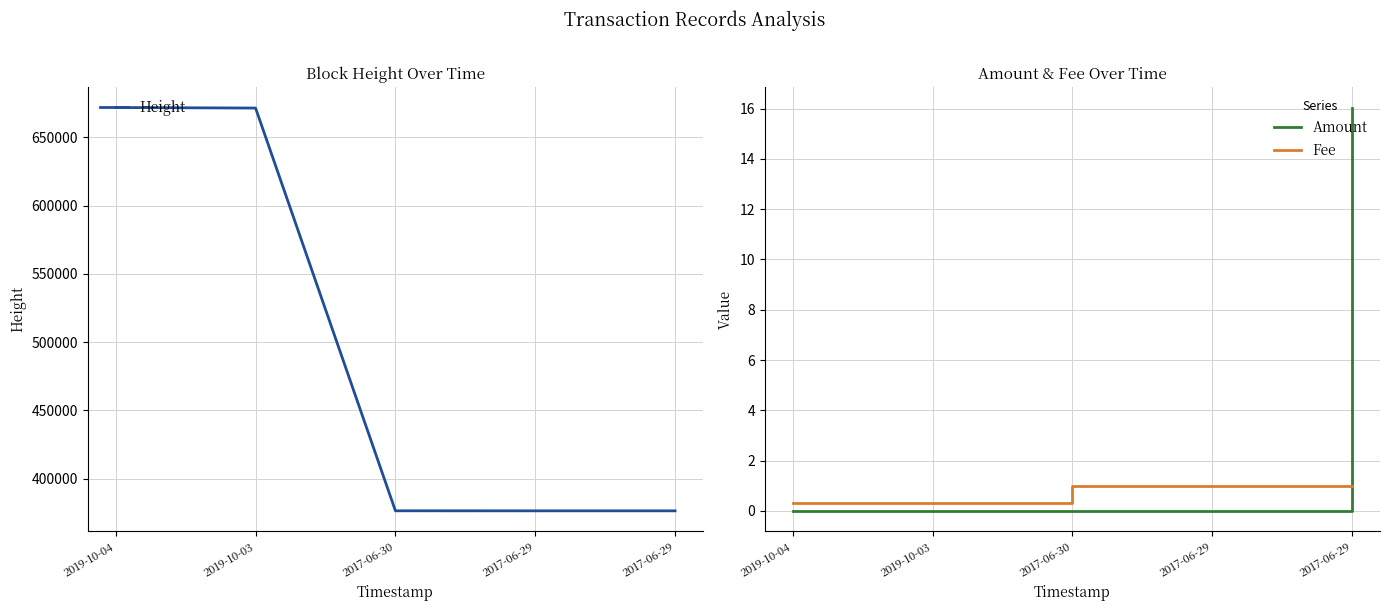

What is the spread (max minus min) of values at 2019-10-03?

671399.0